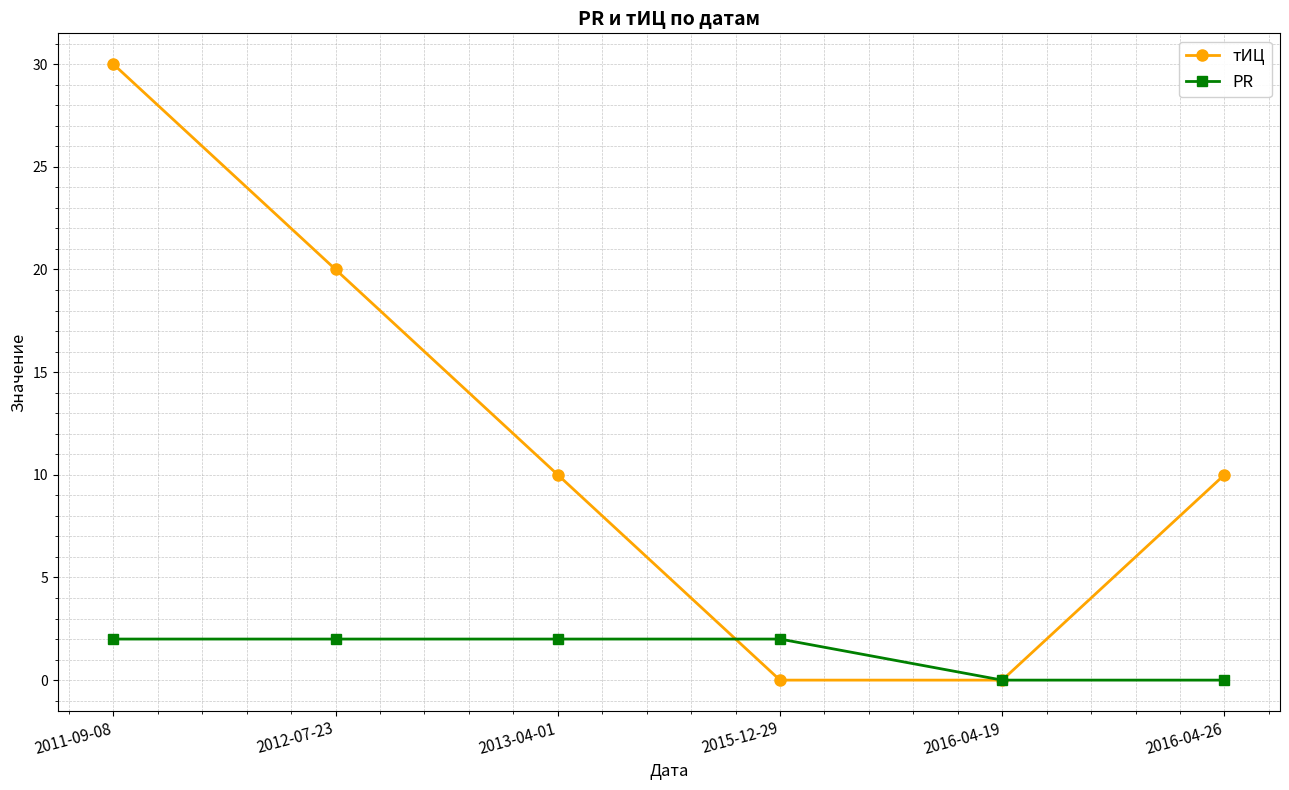

Where do PR and тИЦ first cross each other?

2013-04-01 and 2015-12-29